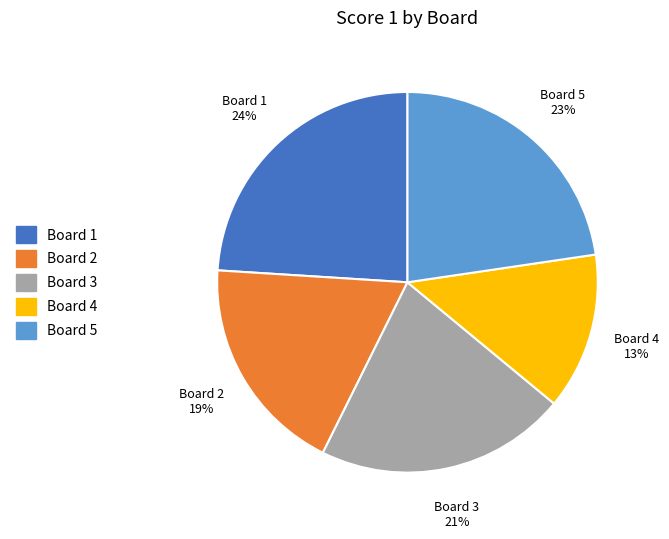

Count the number of slices in the pie.

5